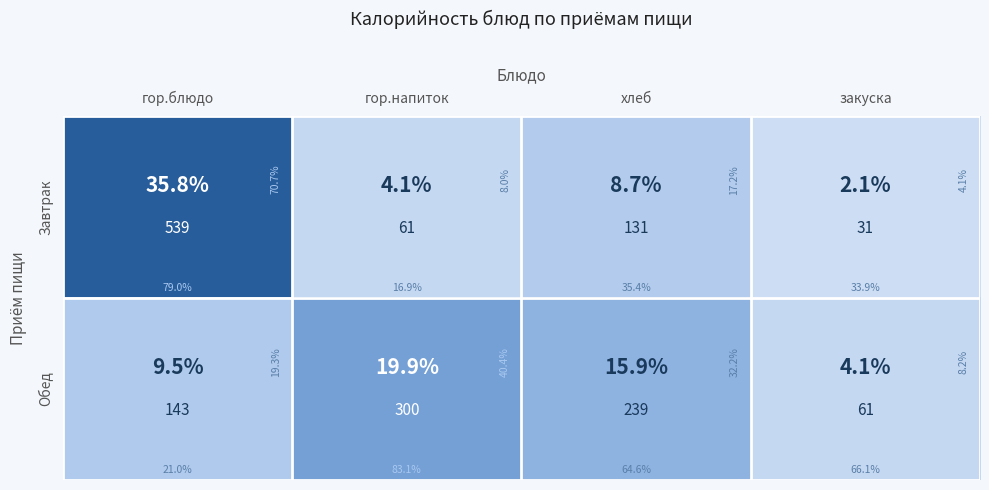

Rank the series by their average value, from lowest to highest.

Обед, Завтрак